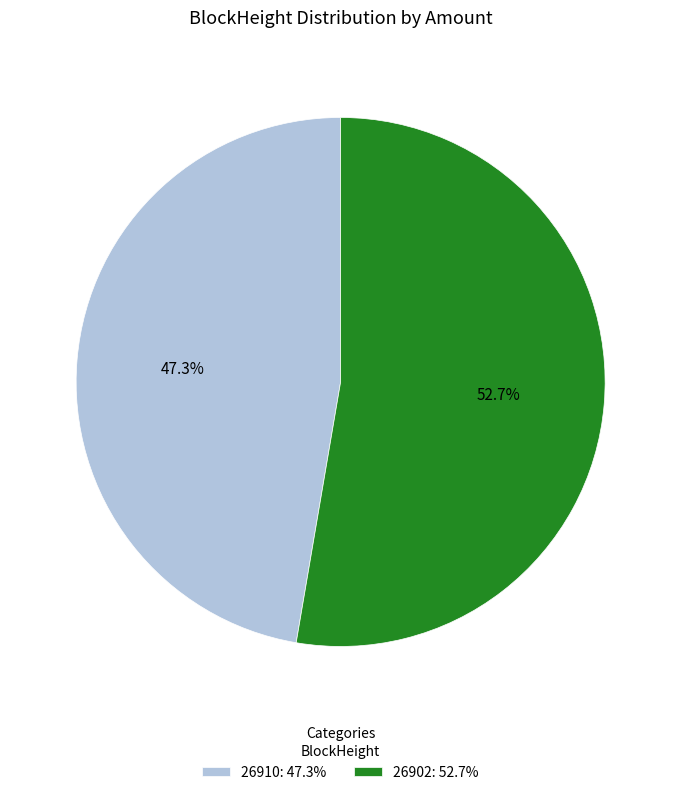

To the nearest percent, what is the difference between the largest and smallest slice percentages?

5%